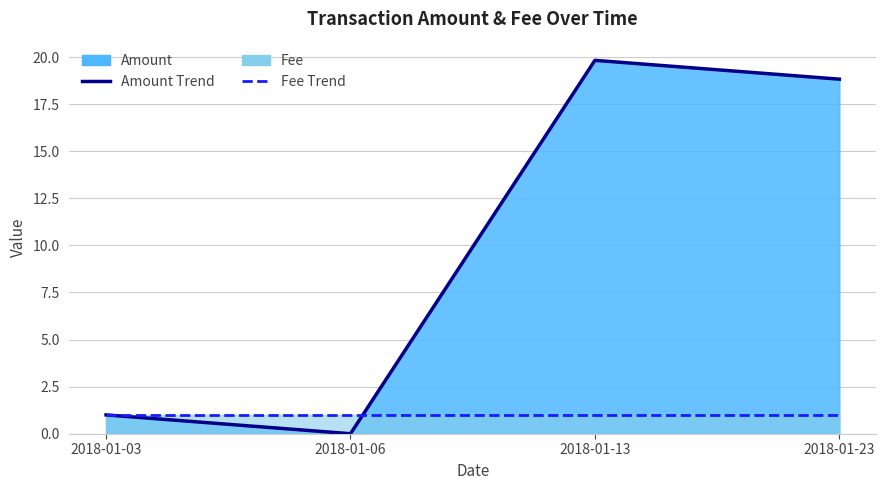

What value does the Fee Trend series have at 2018-01-06?

1.0